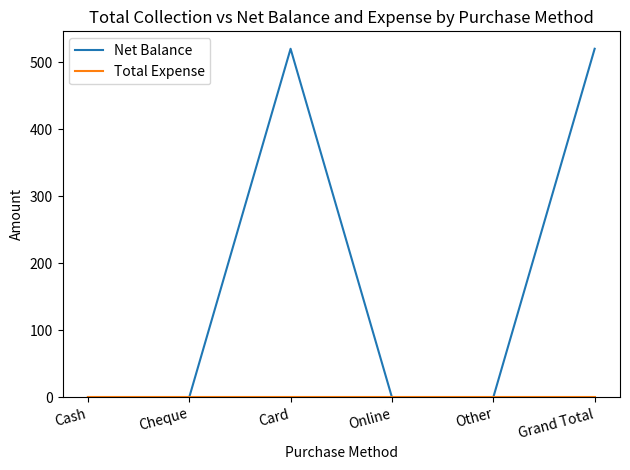

Which series has the largest total across all categories?

Net Balance